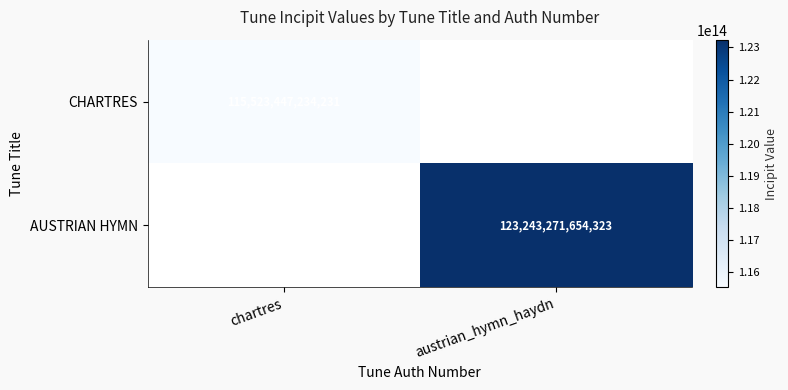

True or false: CHARTRES has a value of 115523447234231 at chartres.

True